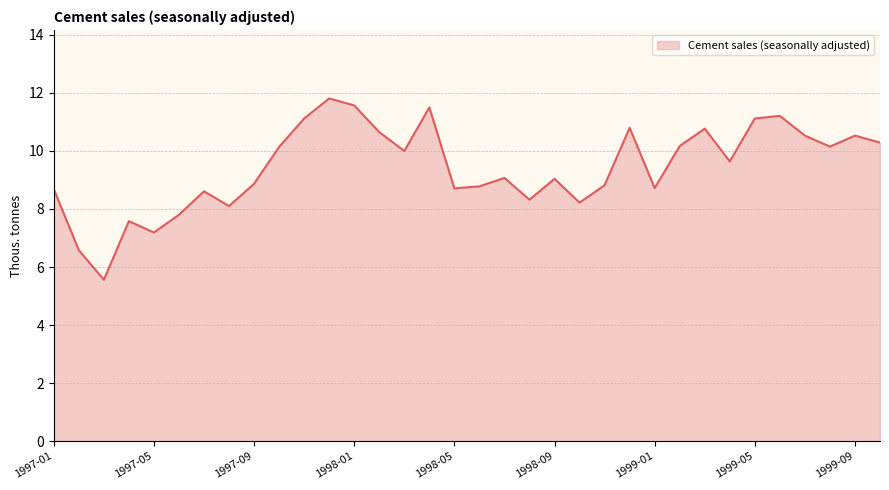

What is the maximum value shown in the chart?

11.8